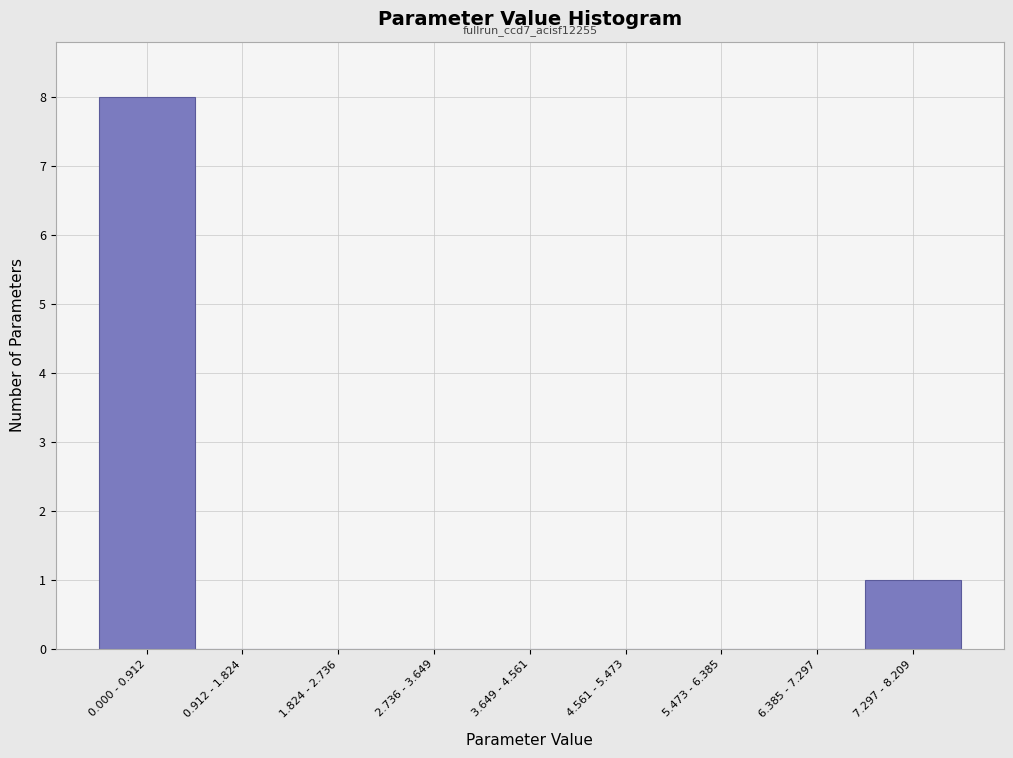

Reading left to right, what are all the values shown in this chart?

0.000 - 0.912=8	0.912 - 1.824=0	1.824 - 2.736=0	2.736 - 3.649=0	3.649 - 4.561=0	4.561 - 5.473=0	5.473 - 6.385=0	6.385 - 7.297=0	7.297 - 8.209=1